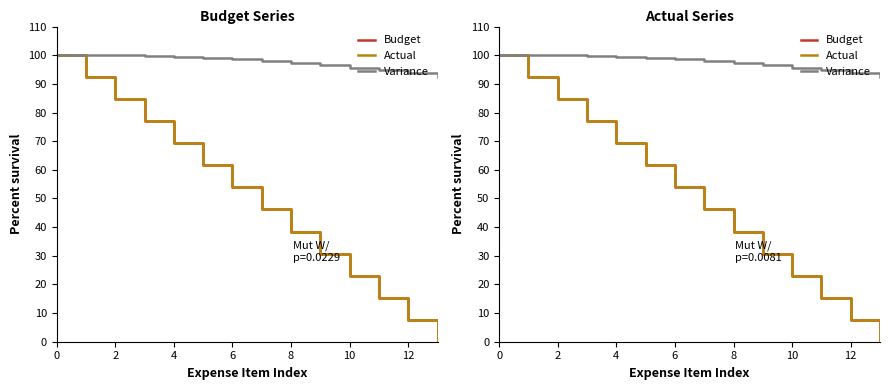

True or false: Actual and Budget intersect in this chart.

False